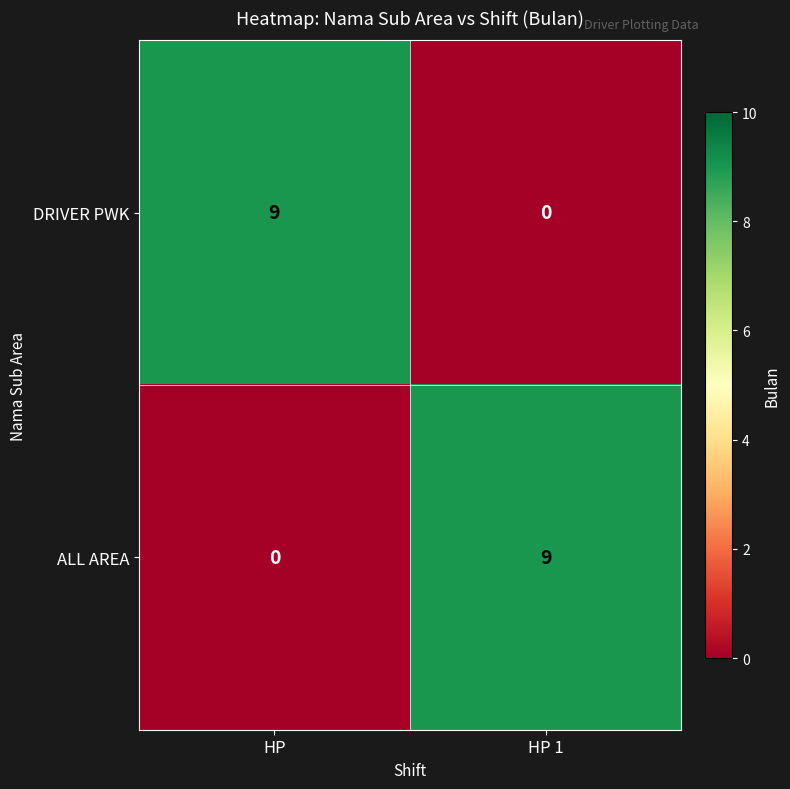

Which category has the highest value in the ALL AREA series?

HP 1